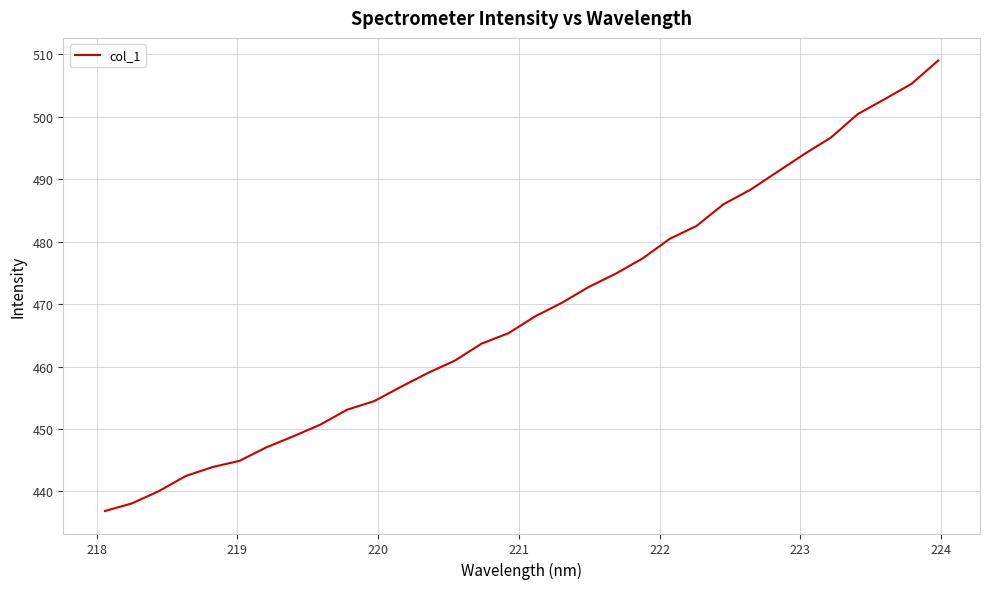

What is the difference between the maximum and minimum values?

72.2